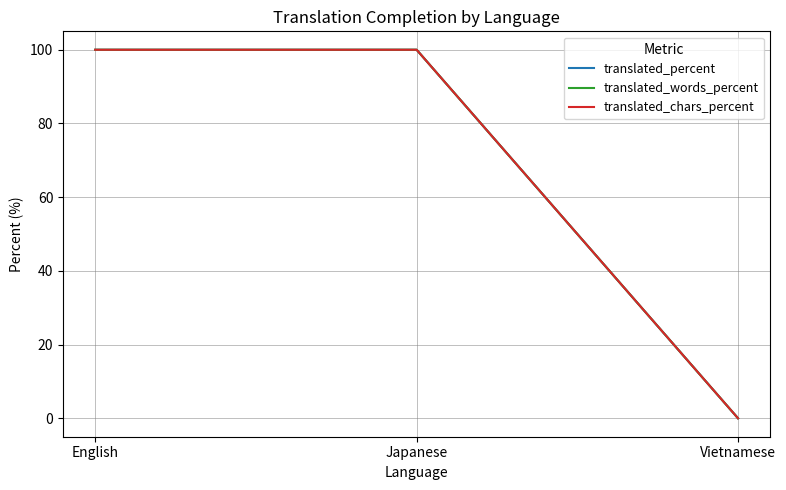

What position from the left is English?

1